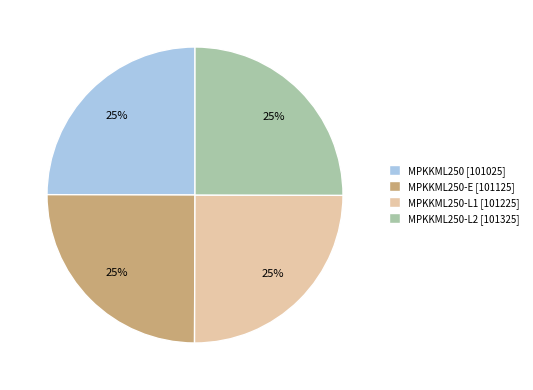

Does MPKKML250-L2 [101325] account for over 50% of the chart?

No